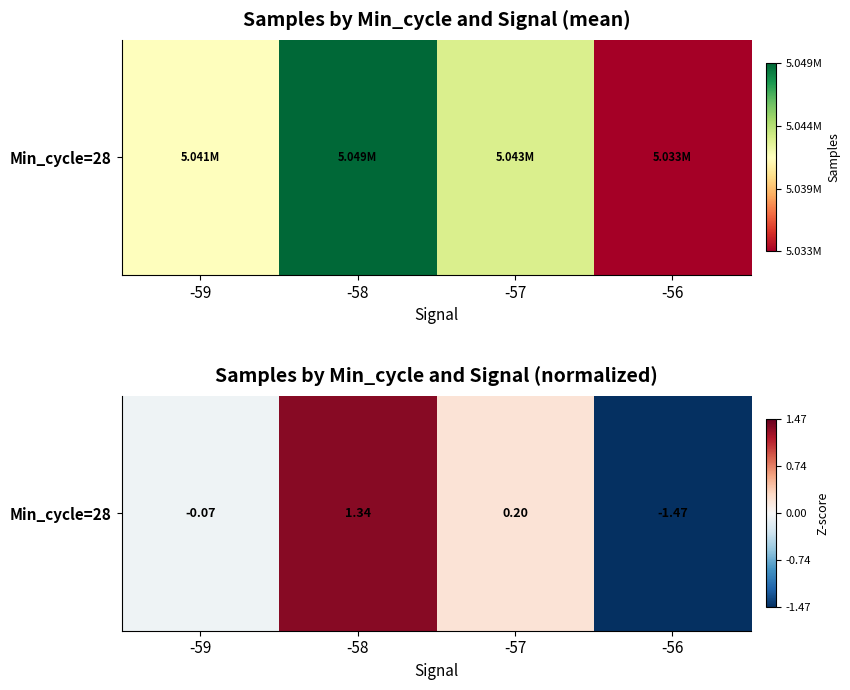

How many series are shown in this chart?

1